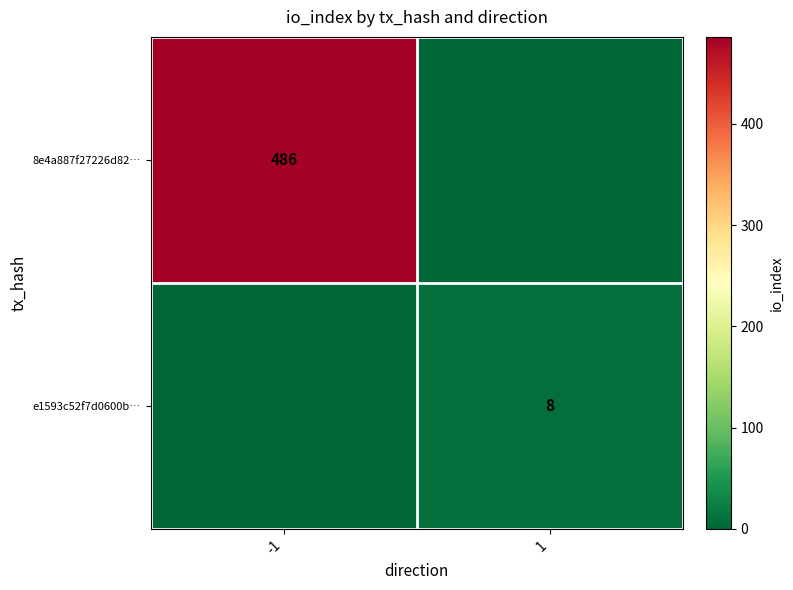

The e1593c52f7d0600b… series shows 8 at 1. True or false?

True